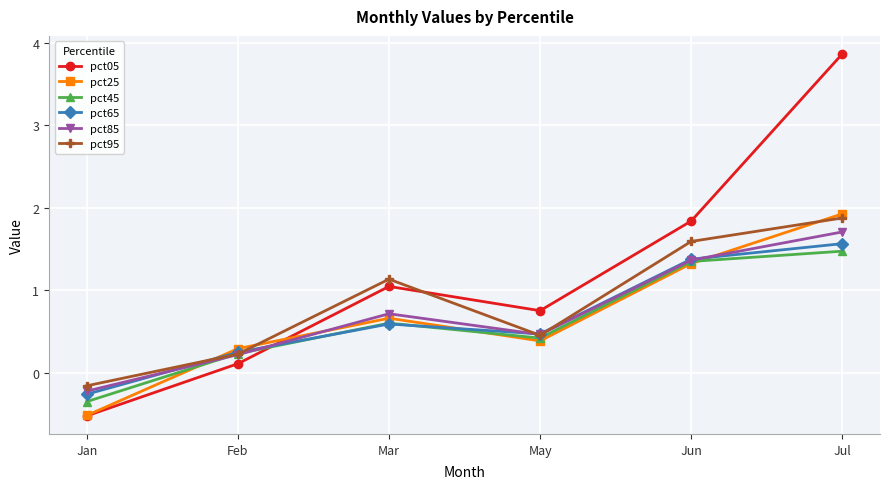

The value of pct05 at Jan is -0.5. True or false?

True